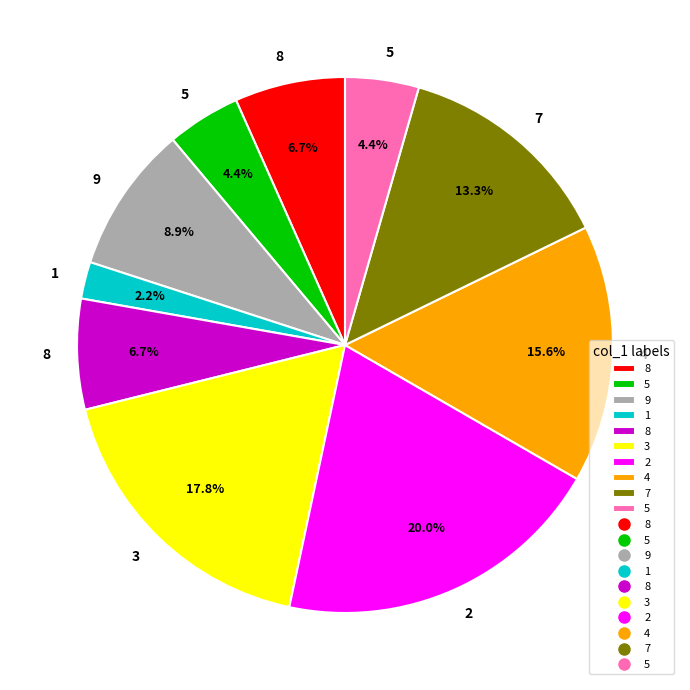

Does any single category account for the majority?

No